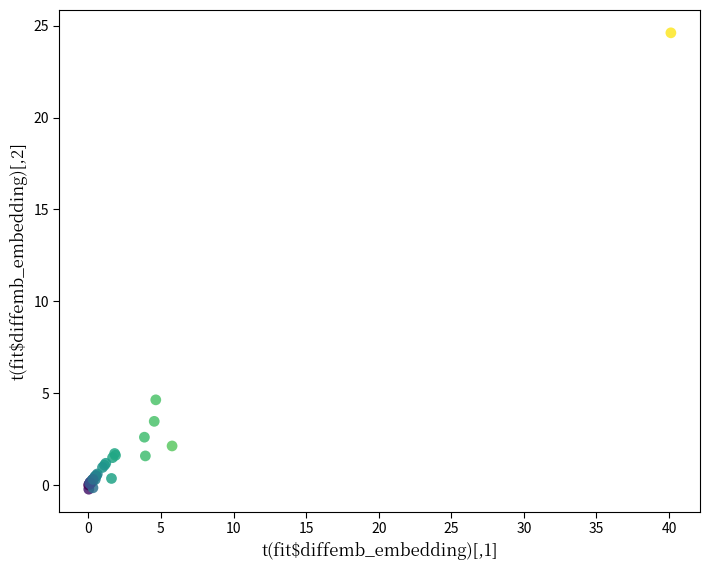

What Y value in the scatter plot is closest to 12?

4.6